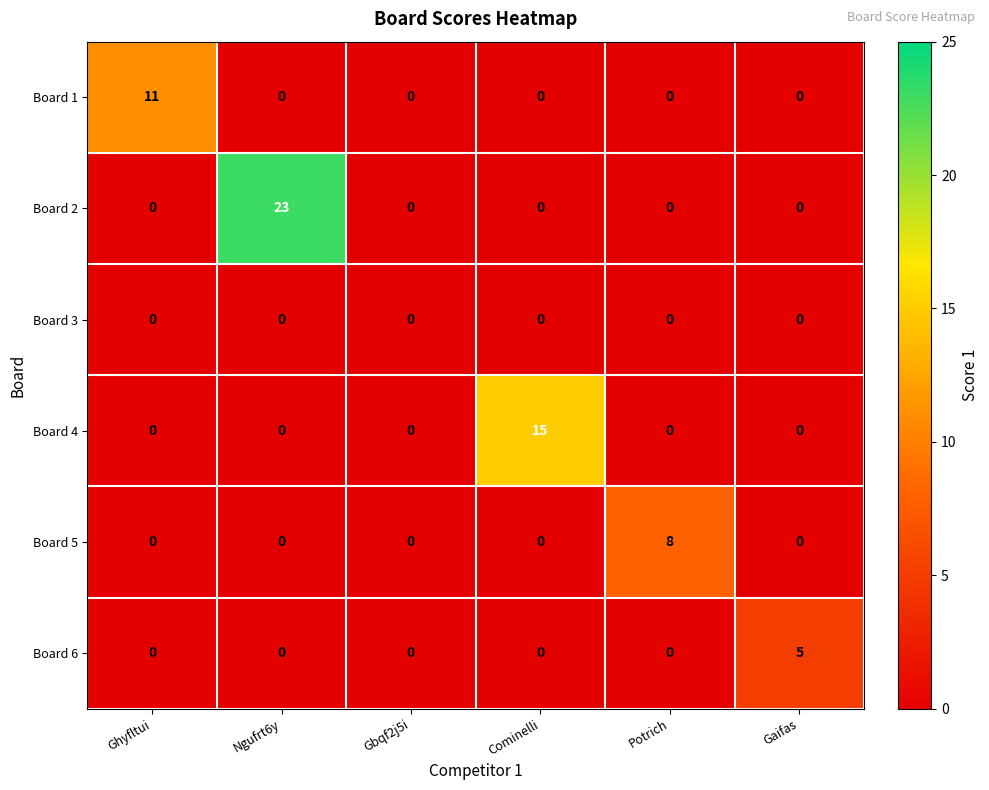

What is the sum of the Board 6 values at Gaifas and Potrich?

5